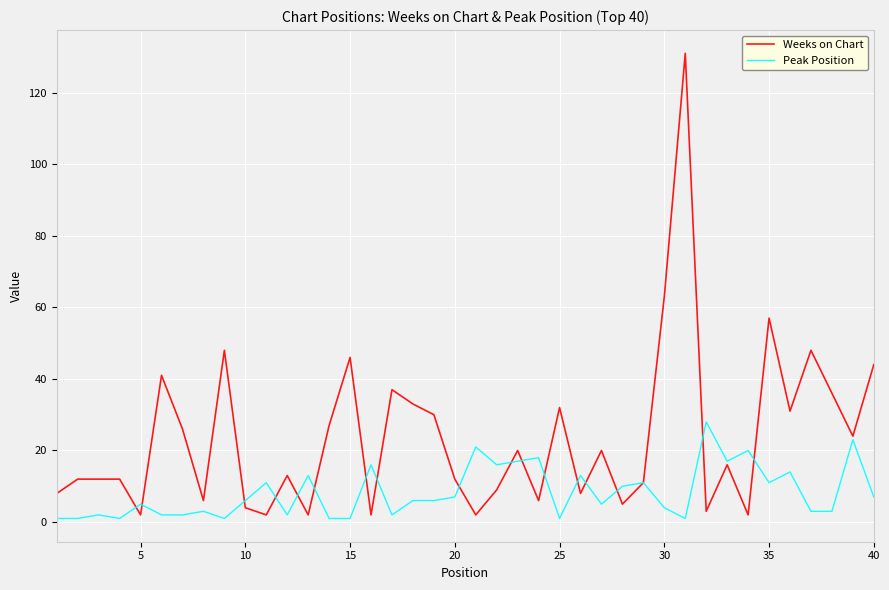

Rank the series by their maximum value, from lowest to highest.

Peak Position, Weeks on Chart